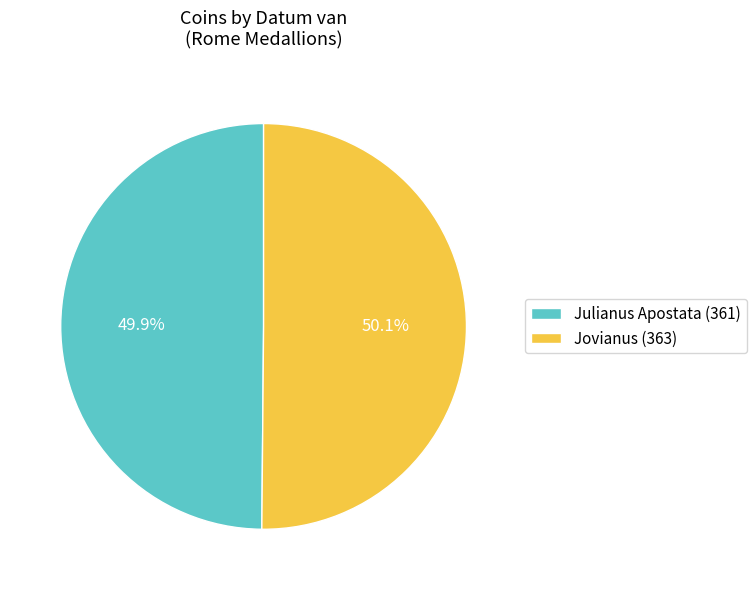

What portion of the pie excludes Julianus Apostata (361)?

50.1%